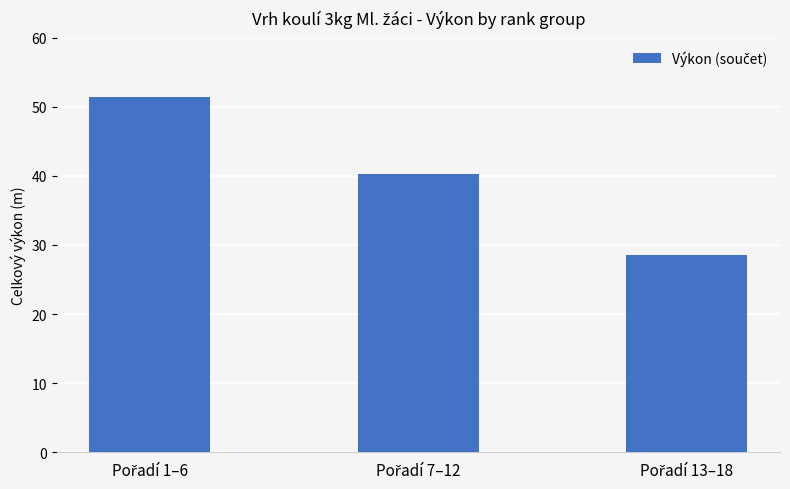

What is the value of the 2nd bar from the left?

40.3